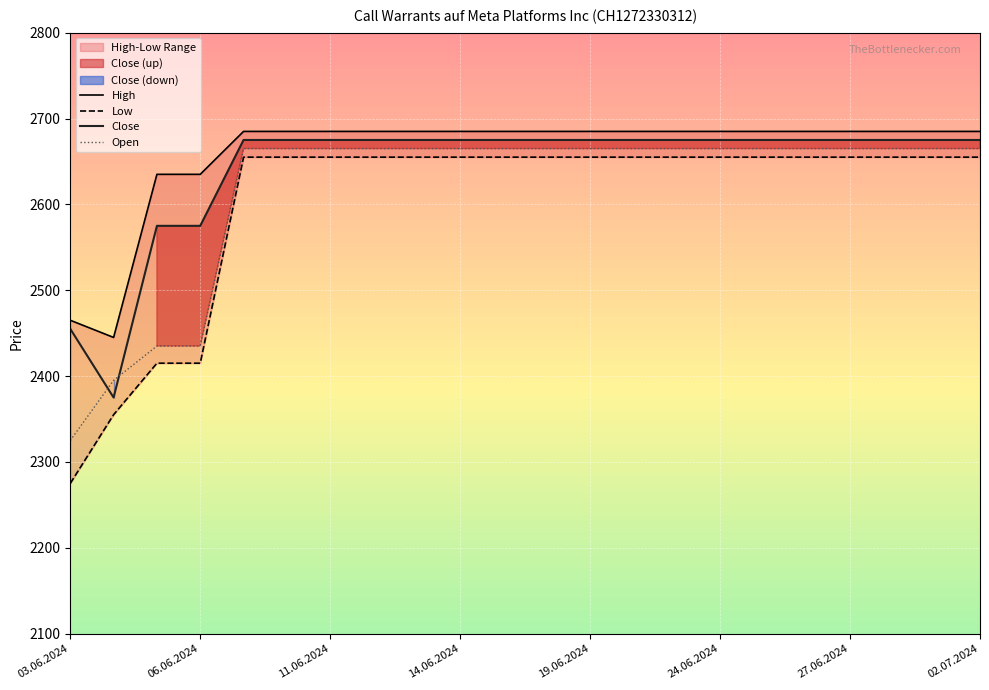

Is it true that Close equals 633 at 06.06.2024?

False